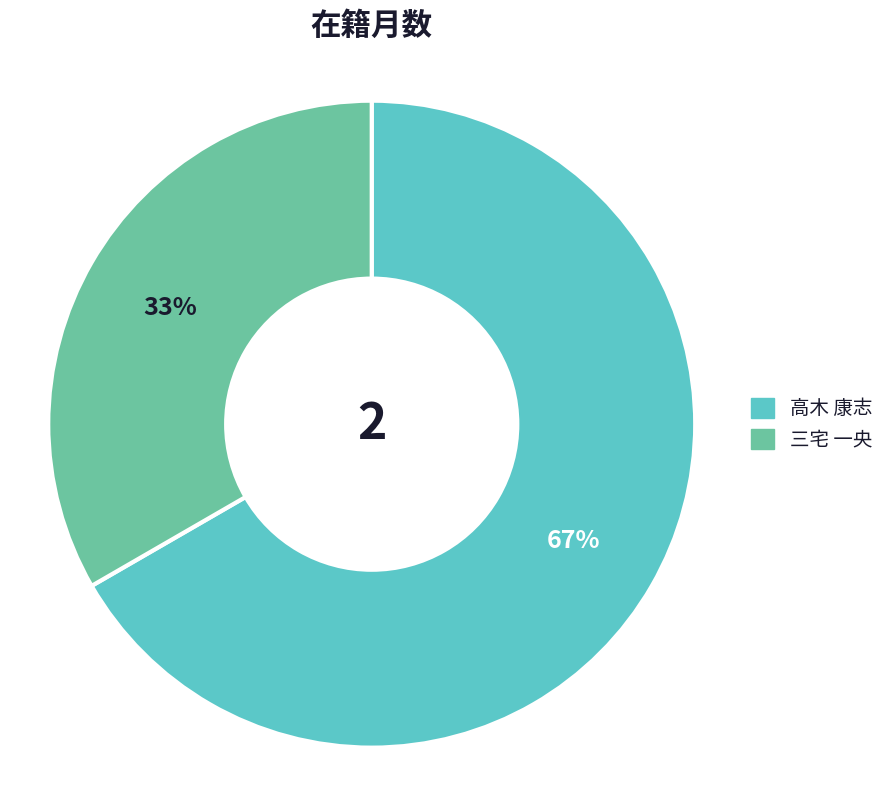

Rank the categories by value from highest to lowest.

高木 康志, 三宅 一央